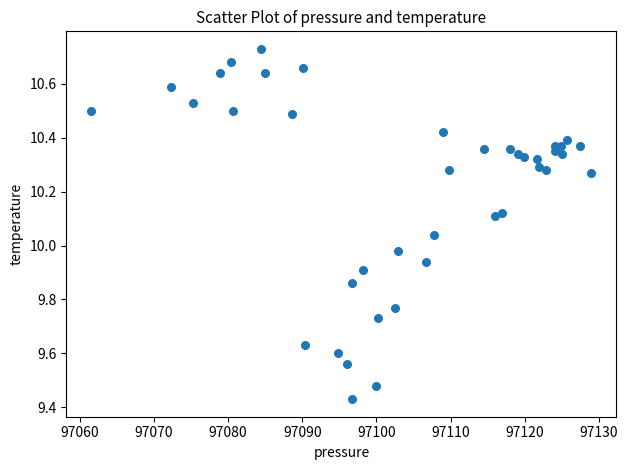

What is the range of Y values (max minus min)?

1.3